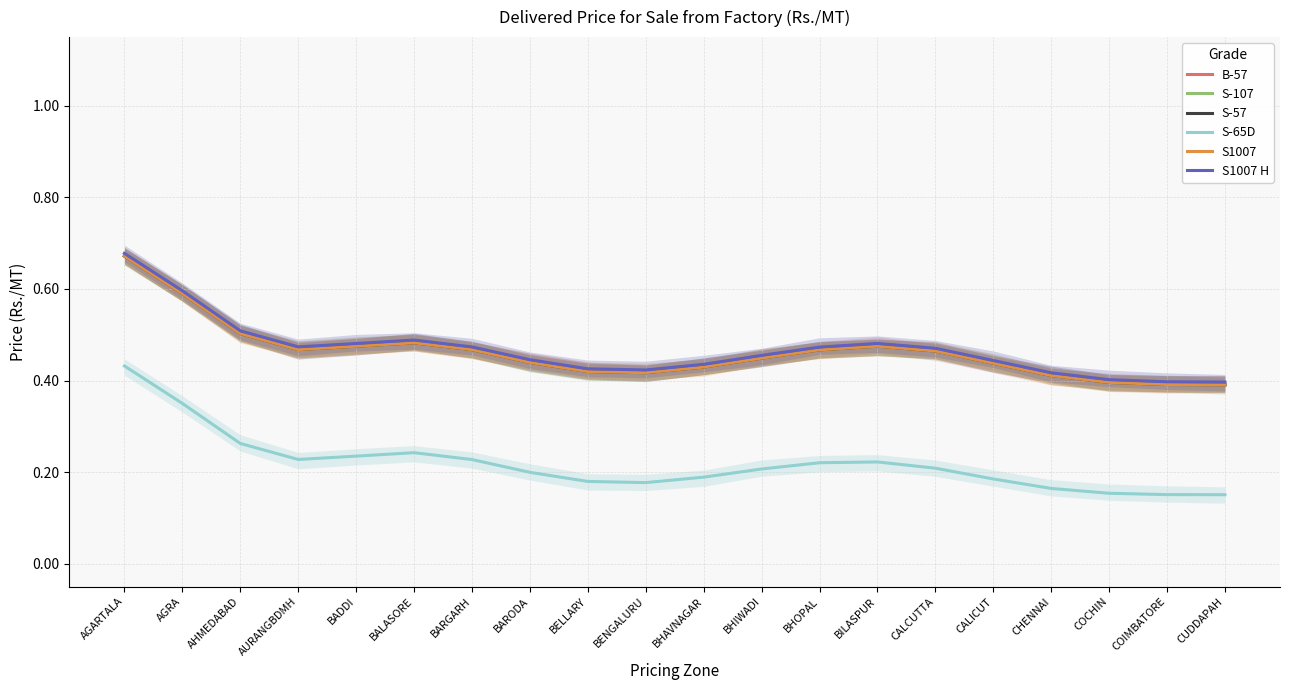

What is the spread (max minus min) of values at BARODA?

0.2